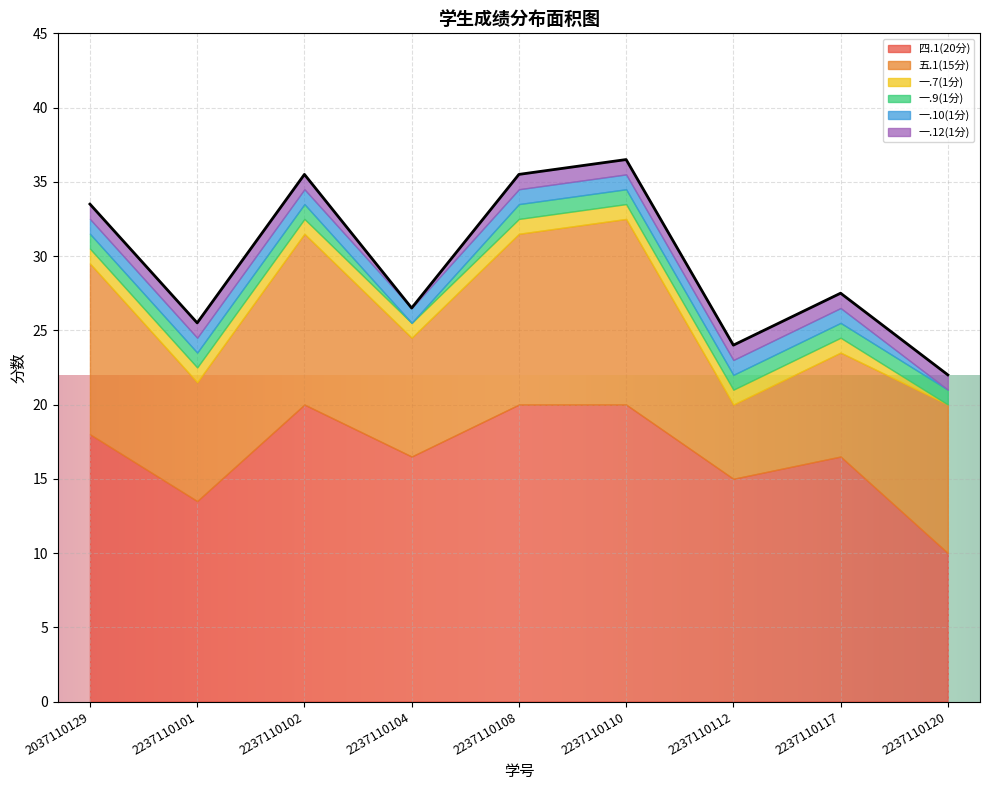

True or false: 一.7(1分) and 四.1(20分) cross at least once.

False